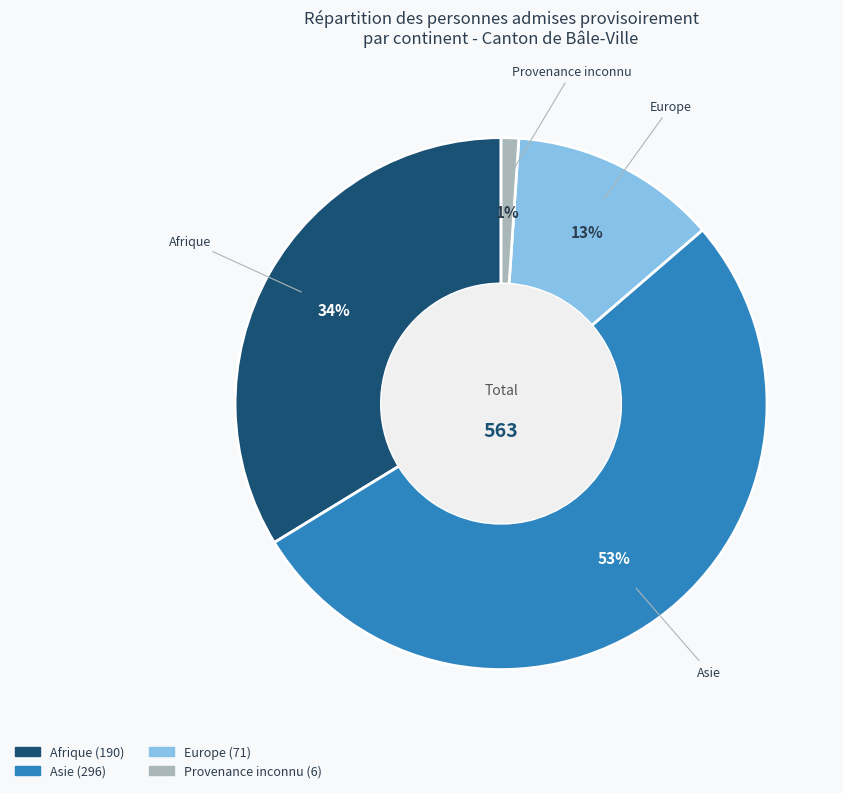

Does Asie represent more than half of the total?

Yes